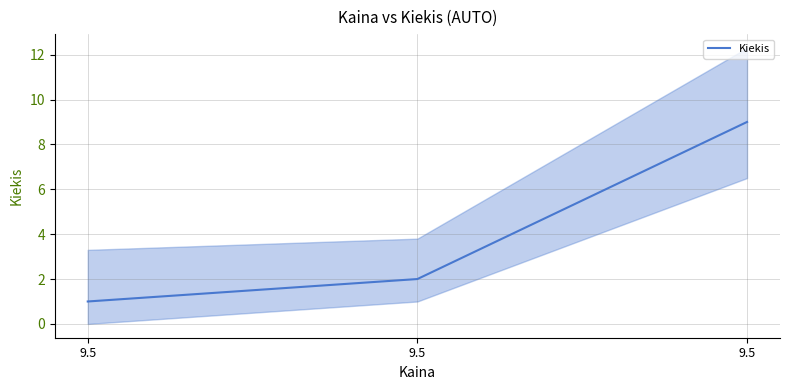

Reading right to left, transcribe all the data shown in this chart.

9.5=9	9.5=2	9.5=1